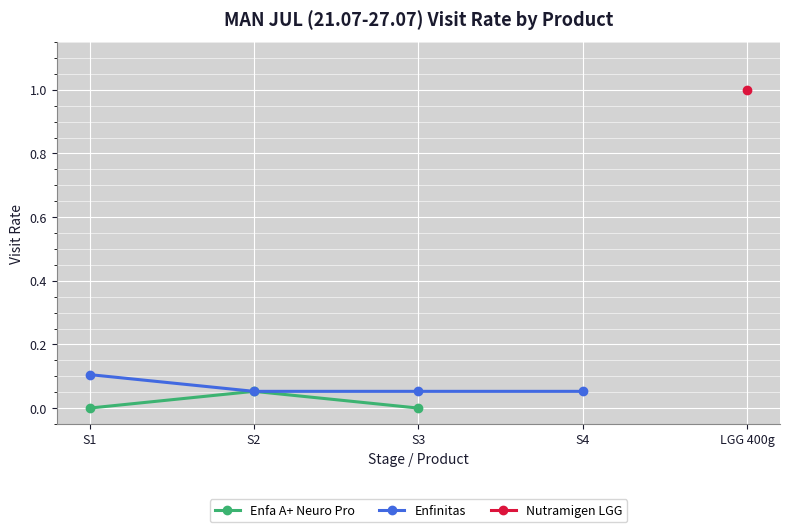

Where is the data nearest to the value 0?

Enfa A+ Neuro Pro S1 900g